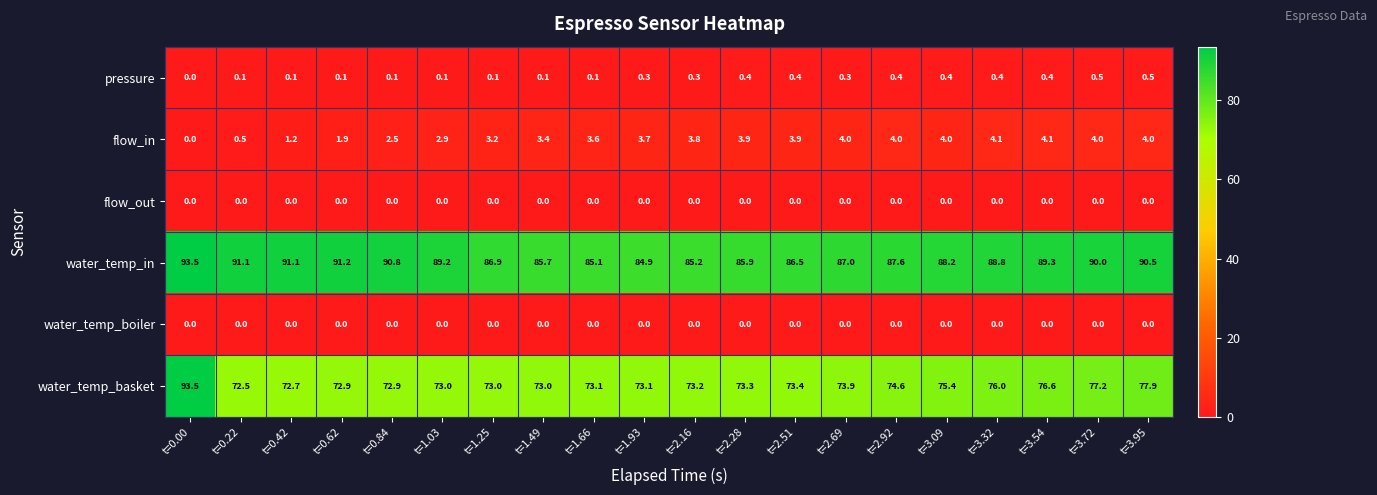

How many pressure values are between 0 and 1?

20